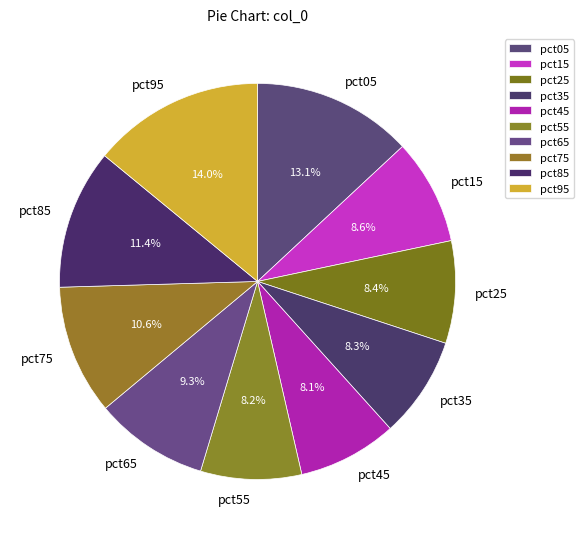

What is the total percentage of pct15 and pct45?

16.7%